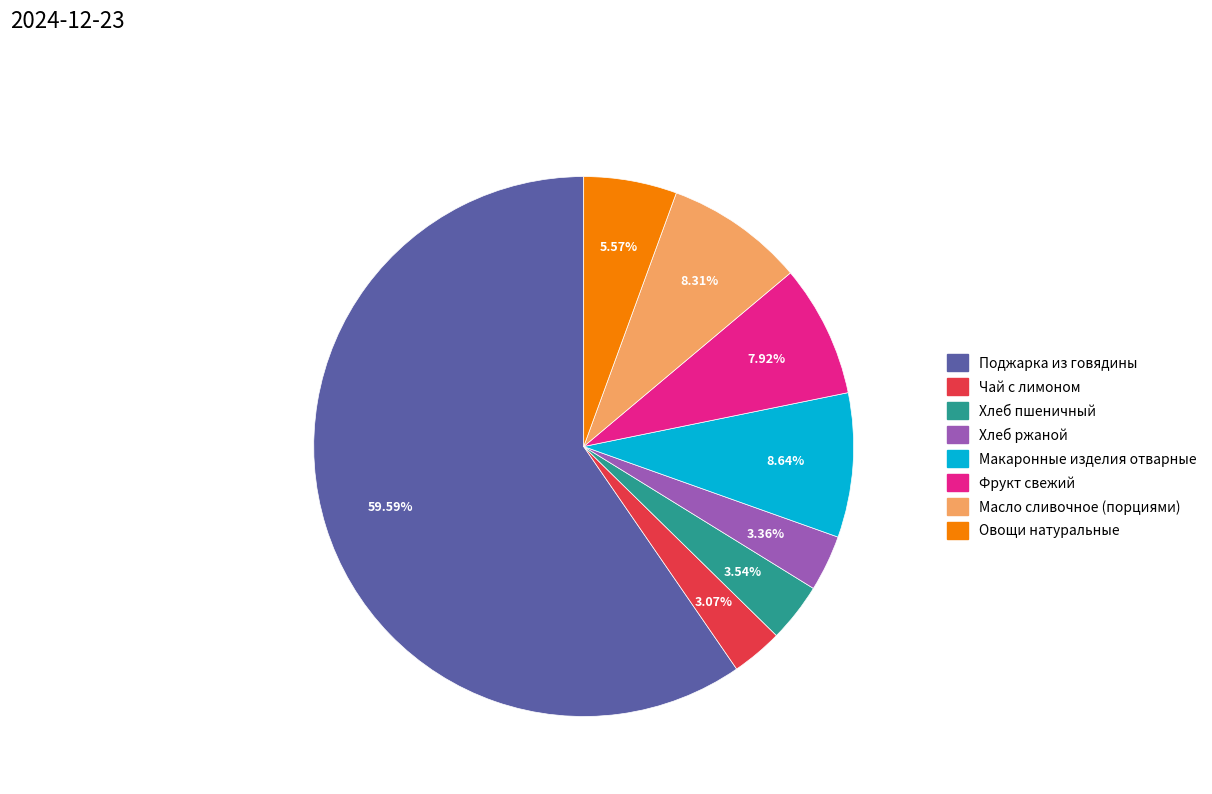

To the nearest percent, what is the difference between the largest and smallest slice percentages?

57%